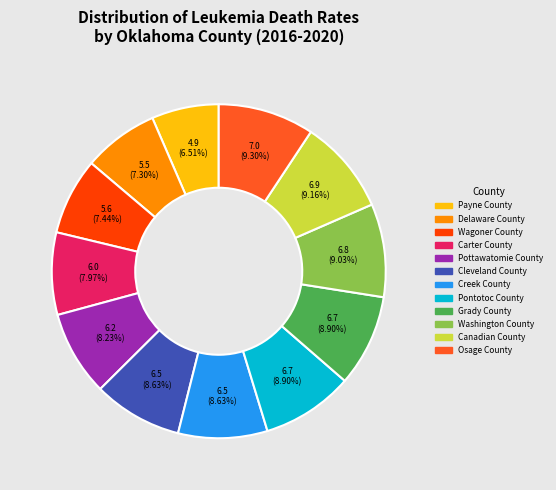

Which slice is the smallest?

Payne County